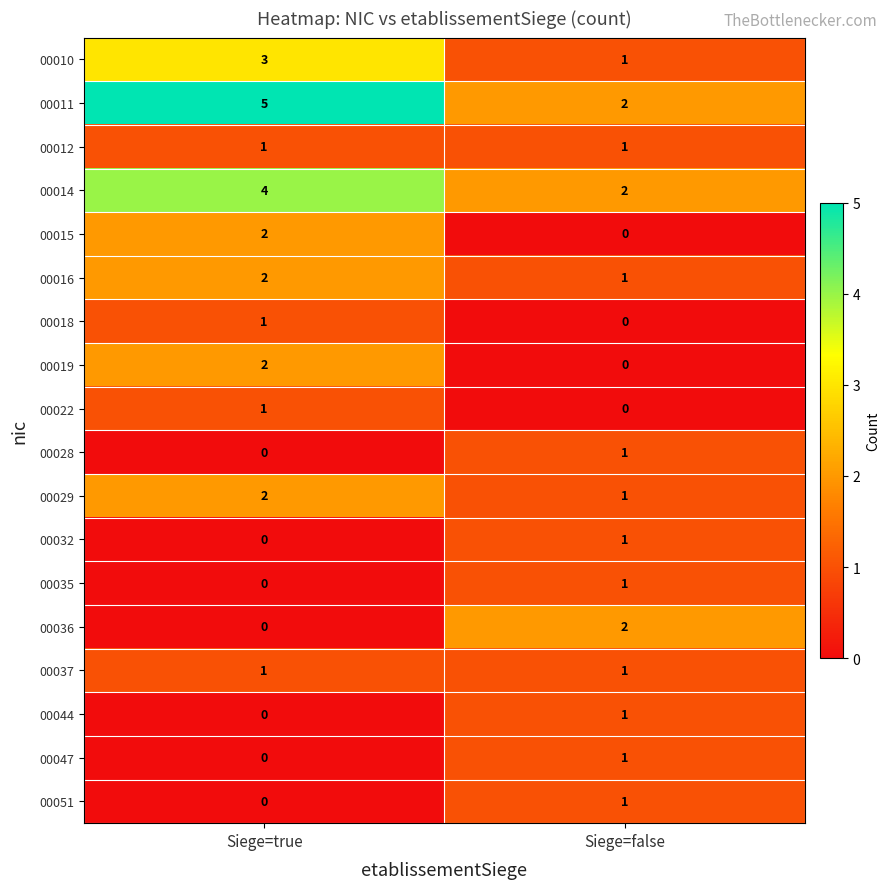

Which series has the widest spread of values?

00011